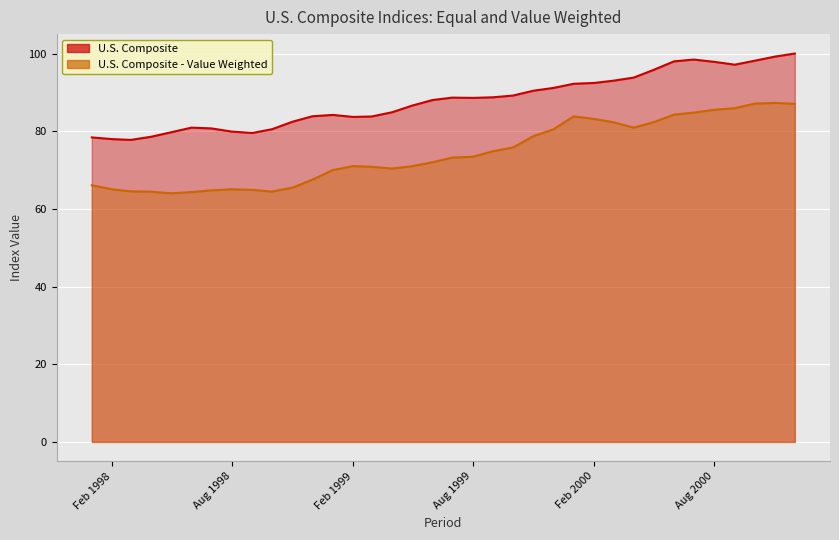

What is the difference between the maximum and minimum values in the U.S. Composite series?

22.2